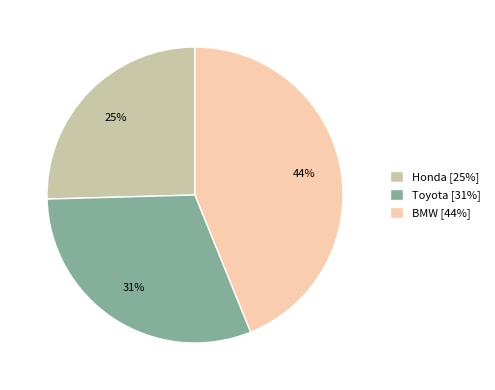

Combined, do Toyota and Honda account for over 50%?

Yes